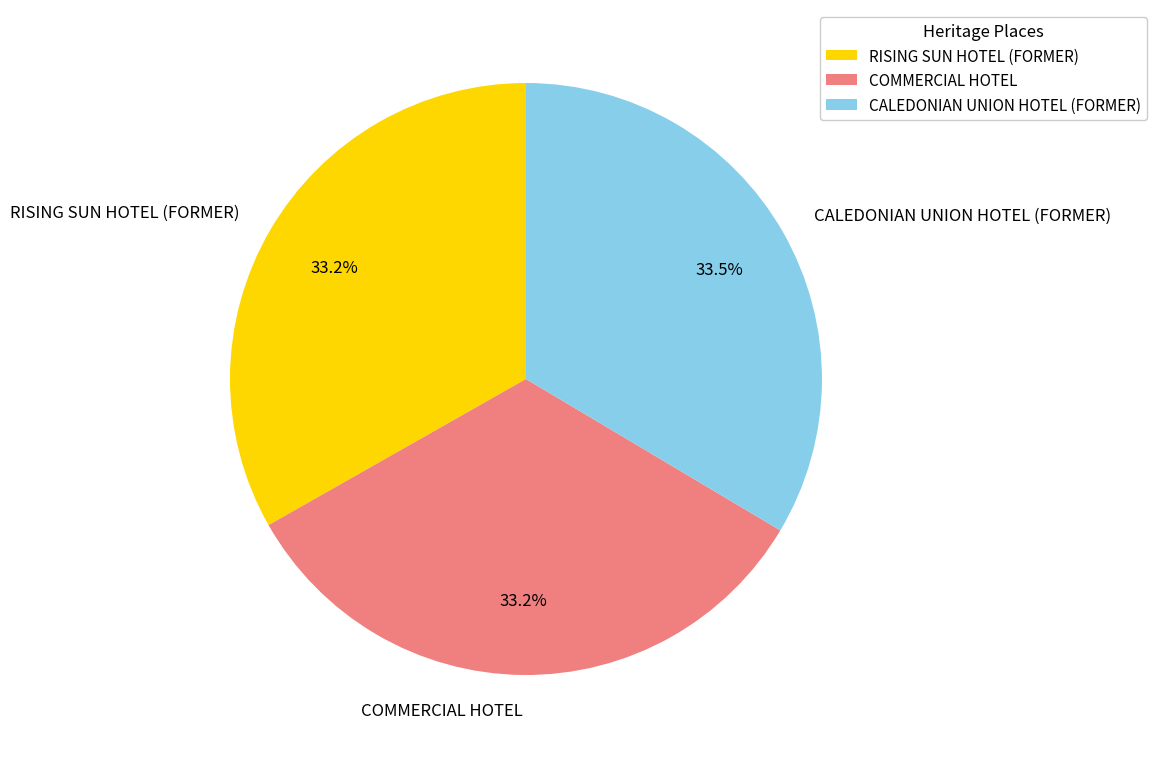

How much of the chart is everything except CALEDONIAN UNION HOTEL (FORMER)?

66.5%